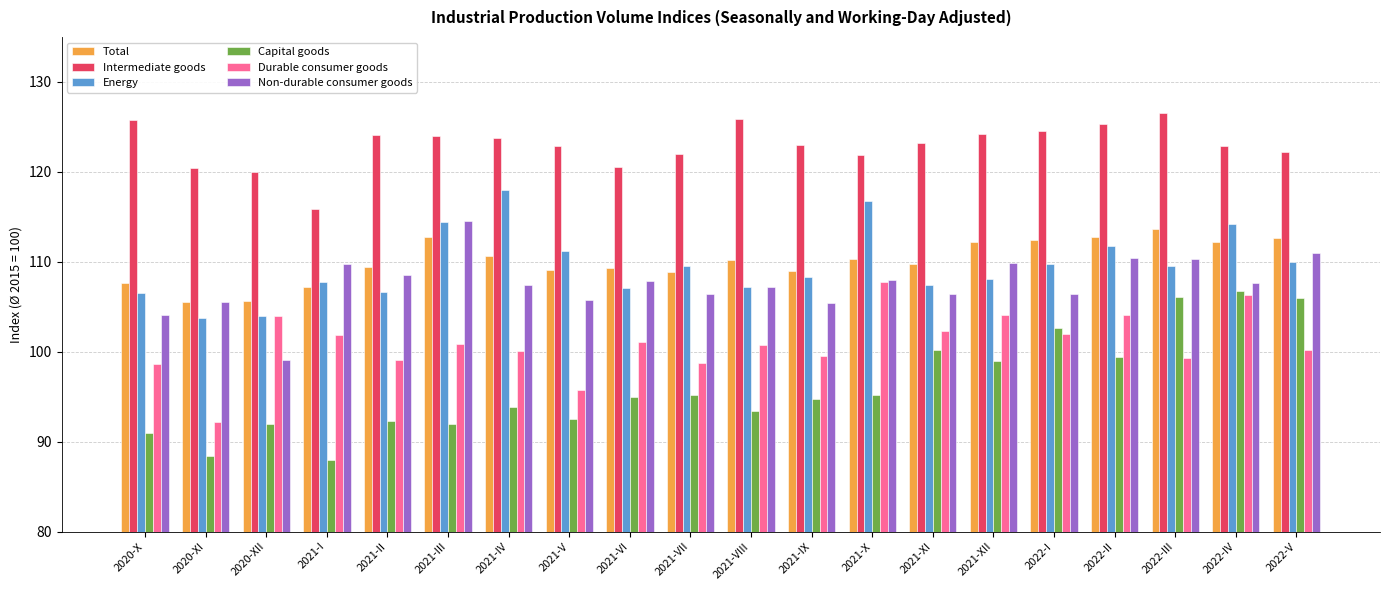

Which series changed the most between 2021-III and 2022-V?

Capital goods